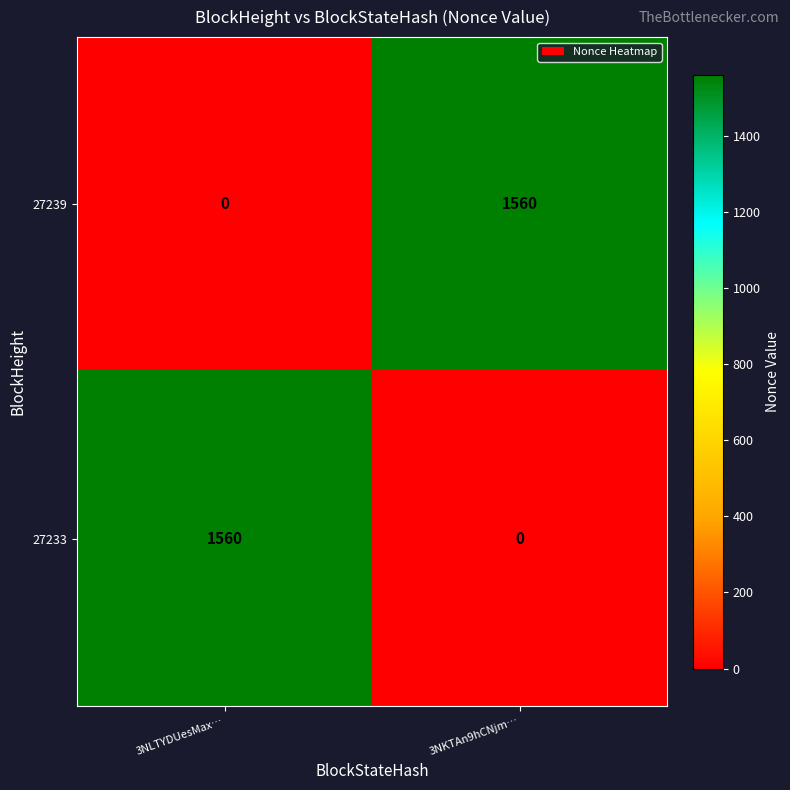

What is the spread (max minus min) of values at 3NKTAn9hCNjm…?

1560